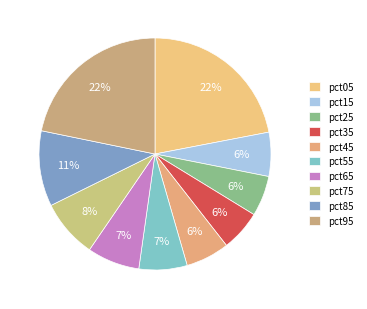

How many slices are in this pie chart?

10